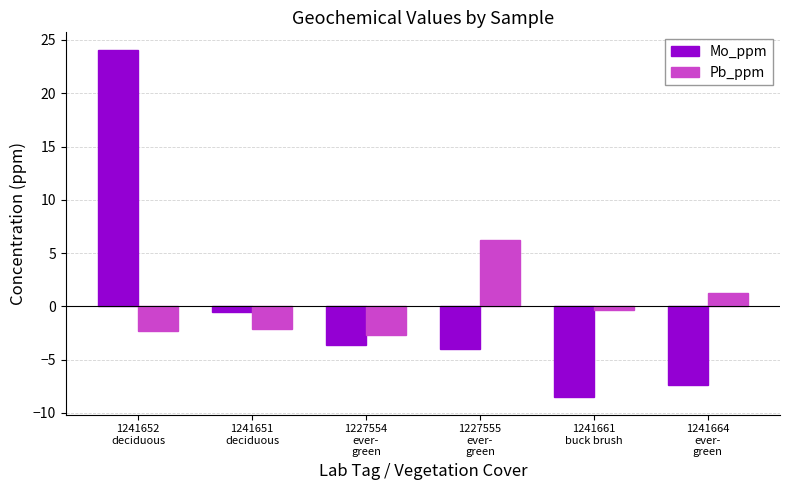

At 1241661
buck brush, list the series in order from smallest to largest.

Mo_ppm, Pb_ppm